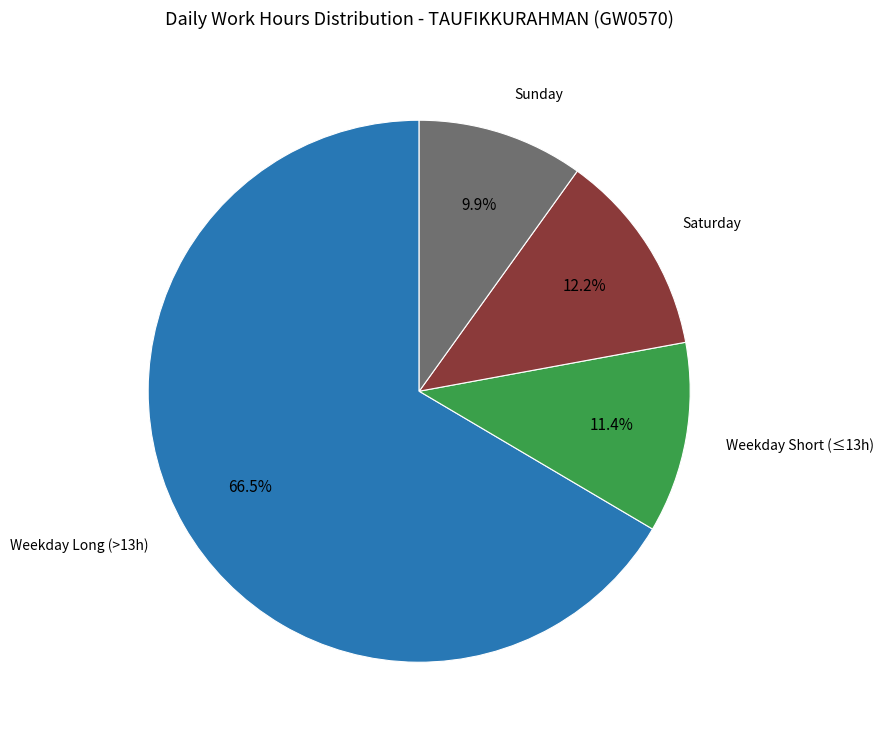

How many slices are in this pie chart?

4